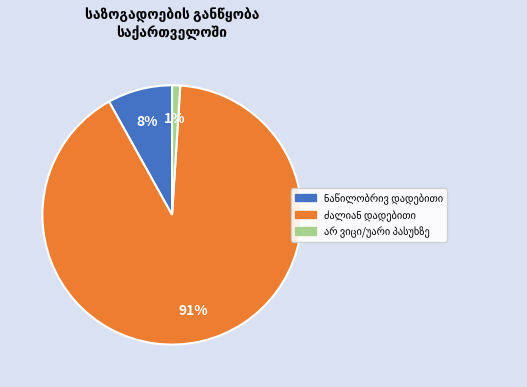

Is there a majority slice in this chart?

Yes